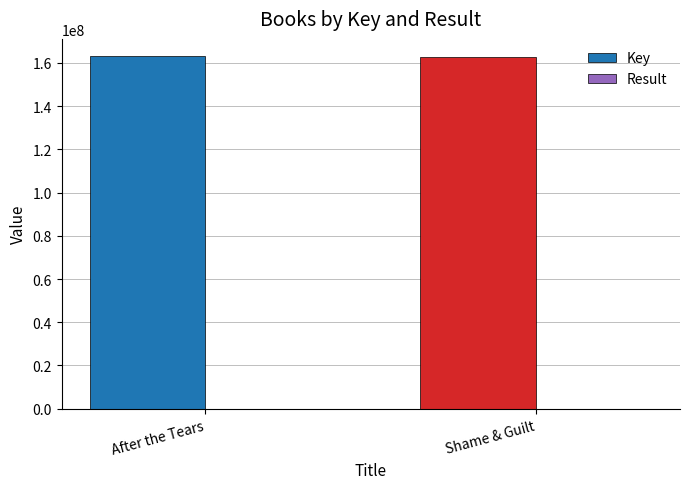

Which series has the largest total across all categories?

Key